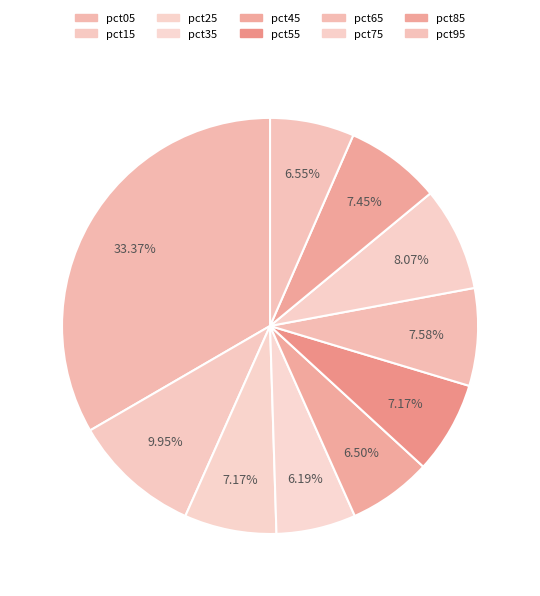

How many slices are in this pie chart?

10